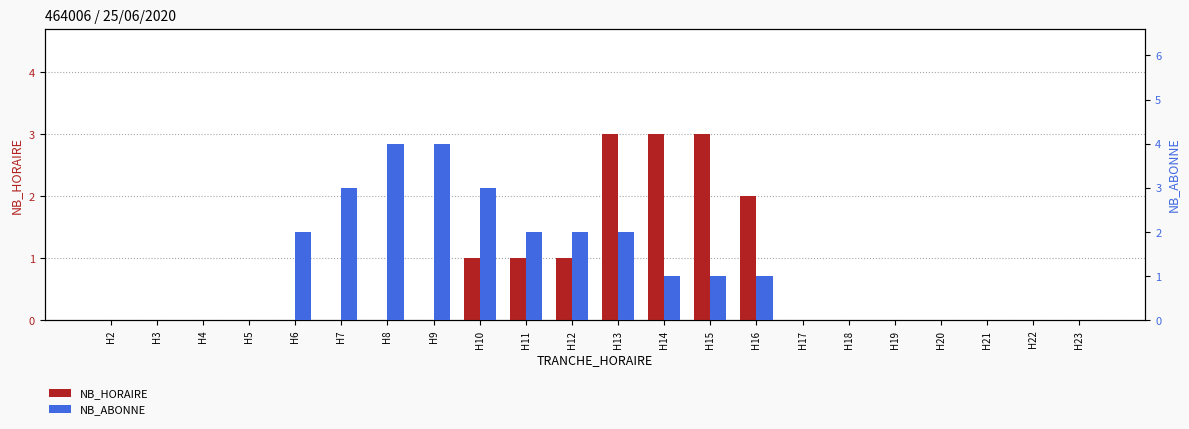

What is the value of the NB_ABONNE bar at the 10th from the left?

2